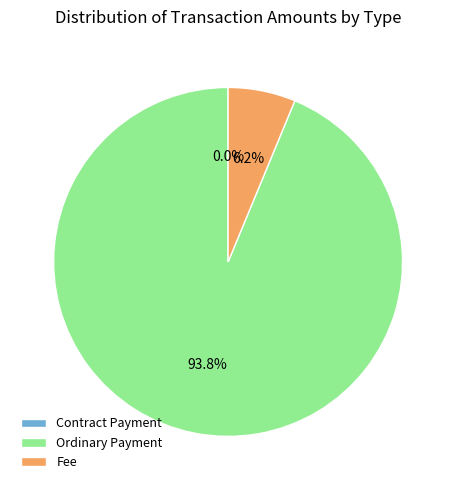

To the nearest percent, what is the difference between the largest and smallest slice percentages?

94%